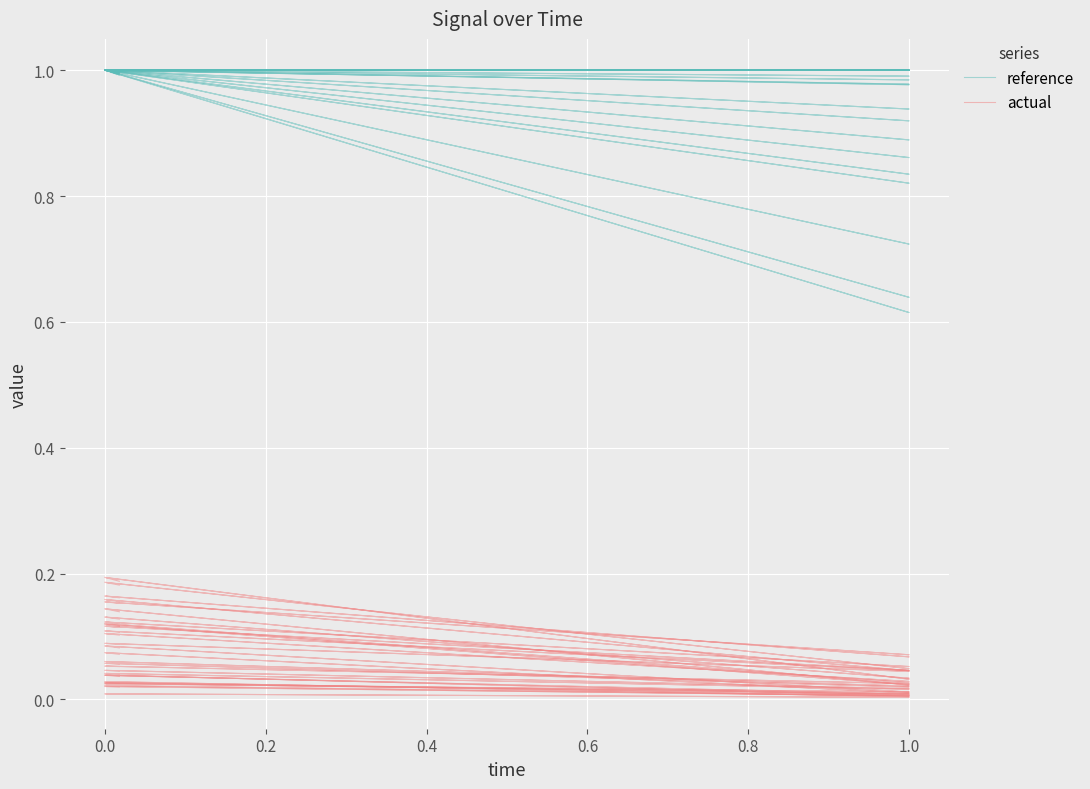

Is it true that reference equals 0.3 at 0.8?

False